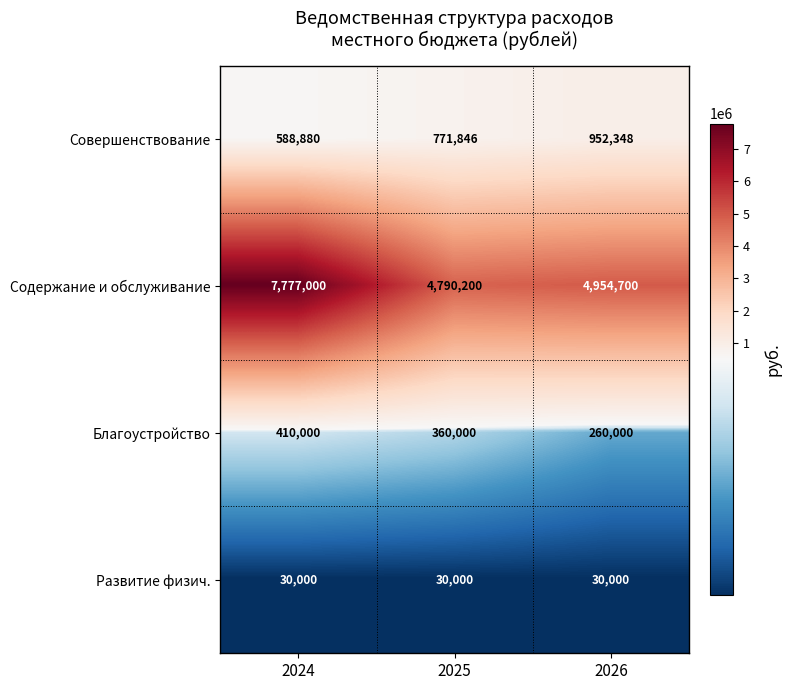

What is the average value of the Совершенствование series?

771025